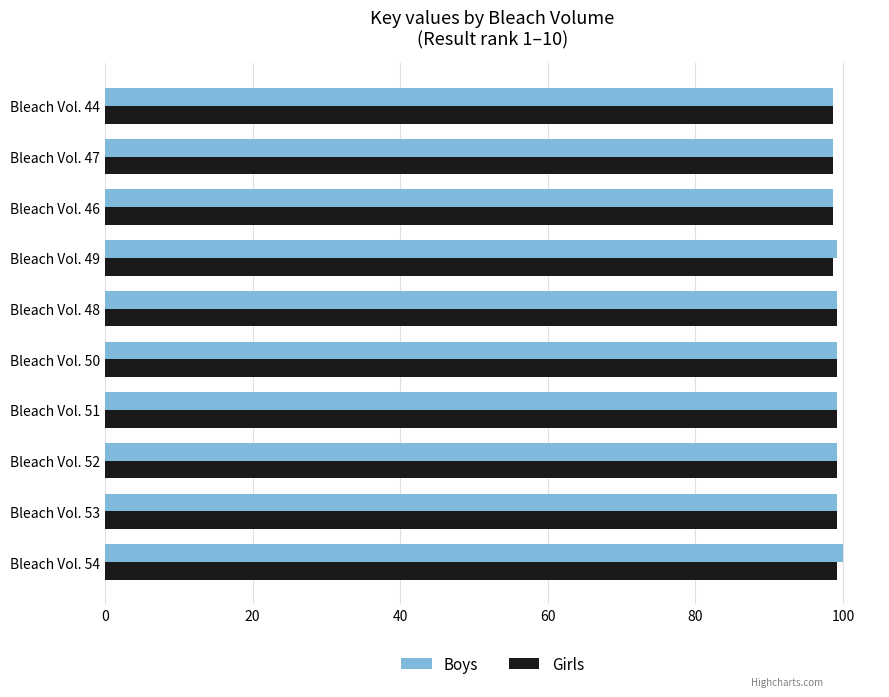

What is the minimum value for Girls?

98.6